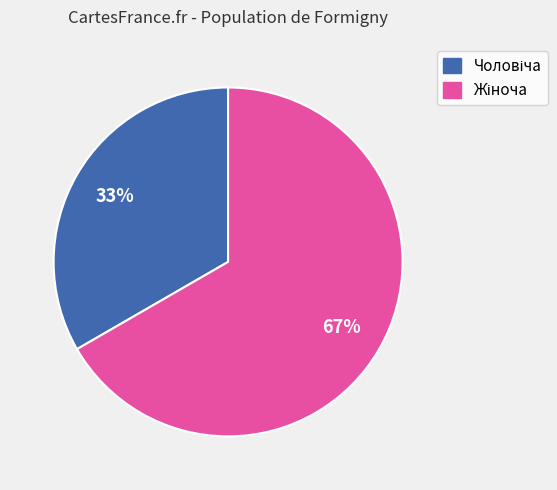

Is there any slice that represents more than half of the pie?

Yes